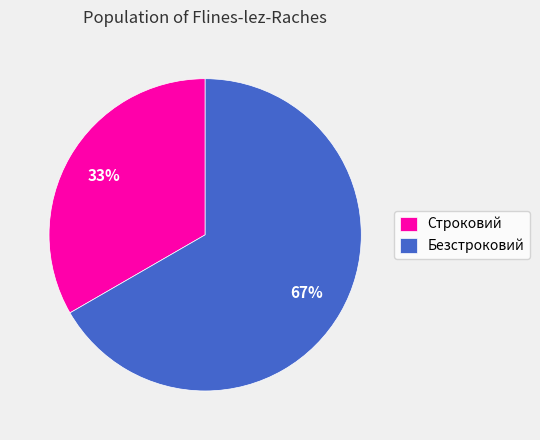

Does Строковий account for over 50% of the chart?

No